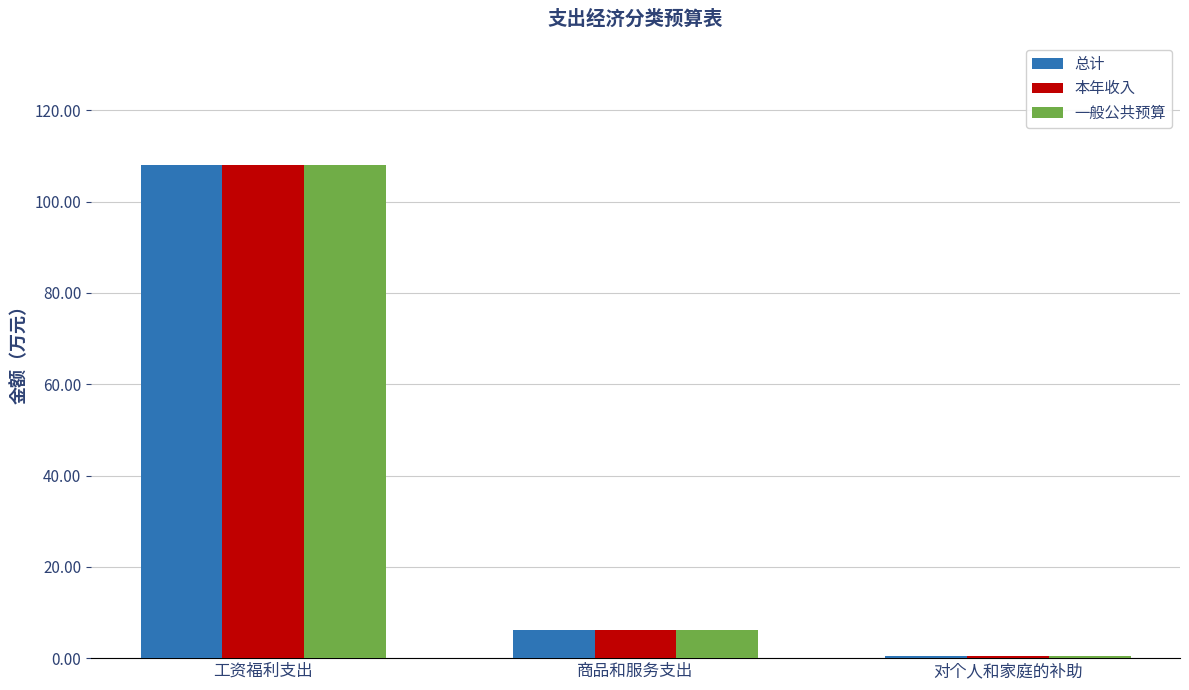

What is the sum of all 一般公共预算 values?

114.8